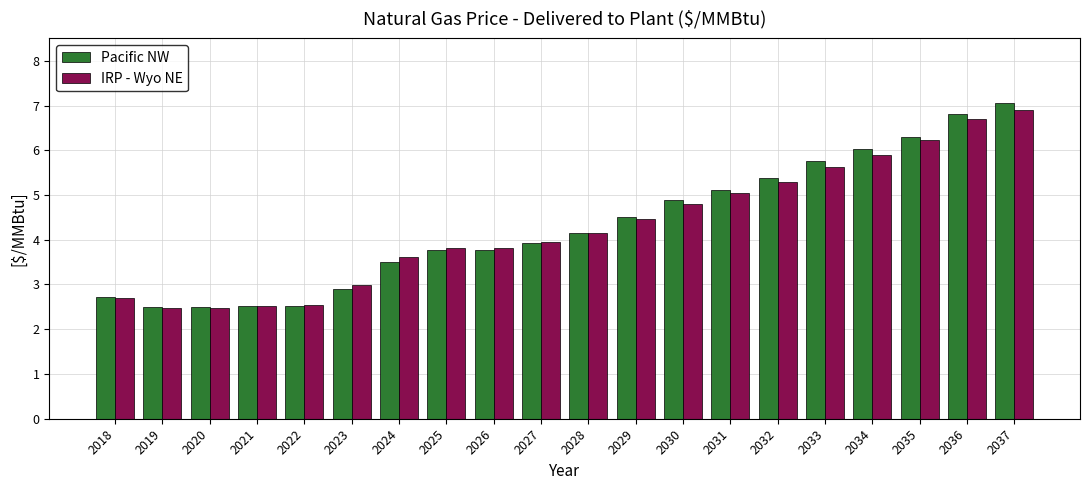

Is it true that Pacific NW equals 2.5 at 2020?

True